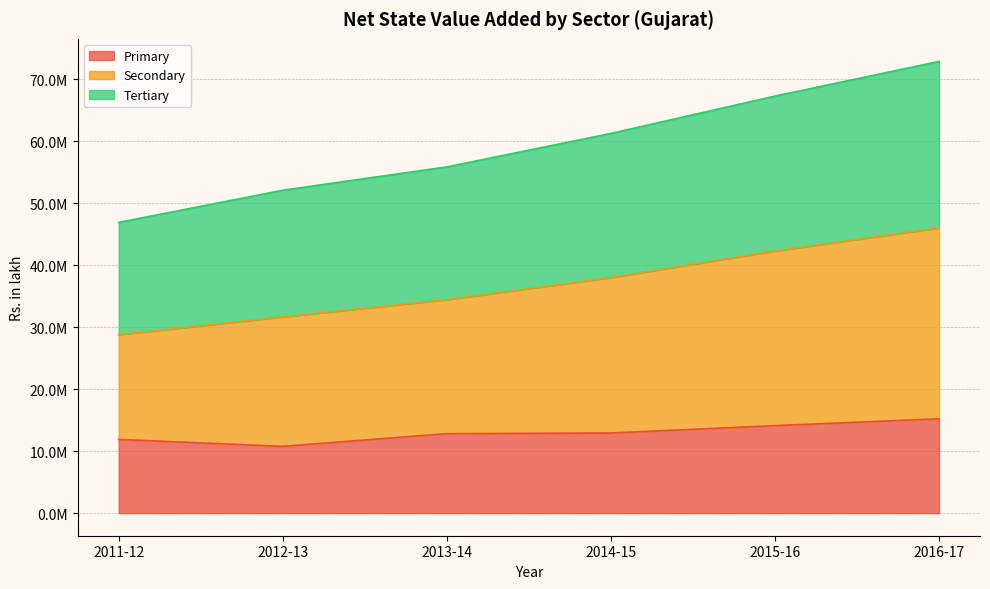

True or false: Primary and Secondary intersect in this chart.

False